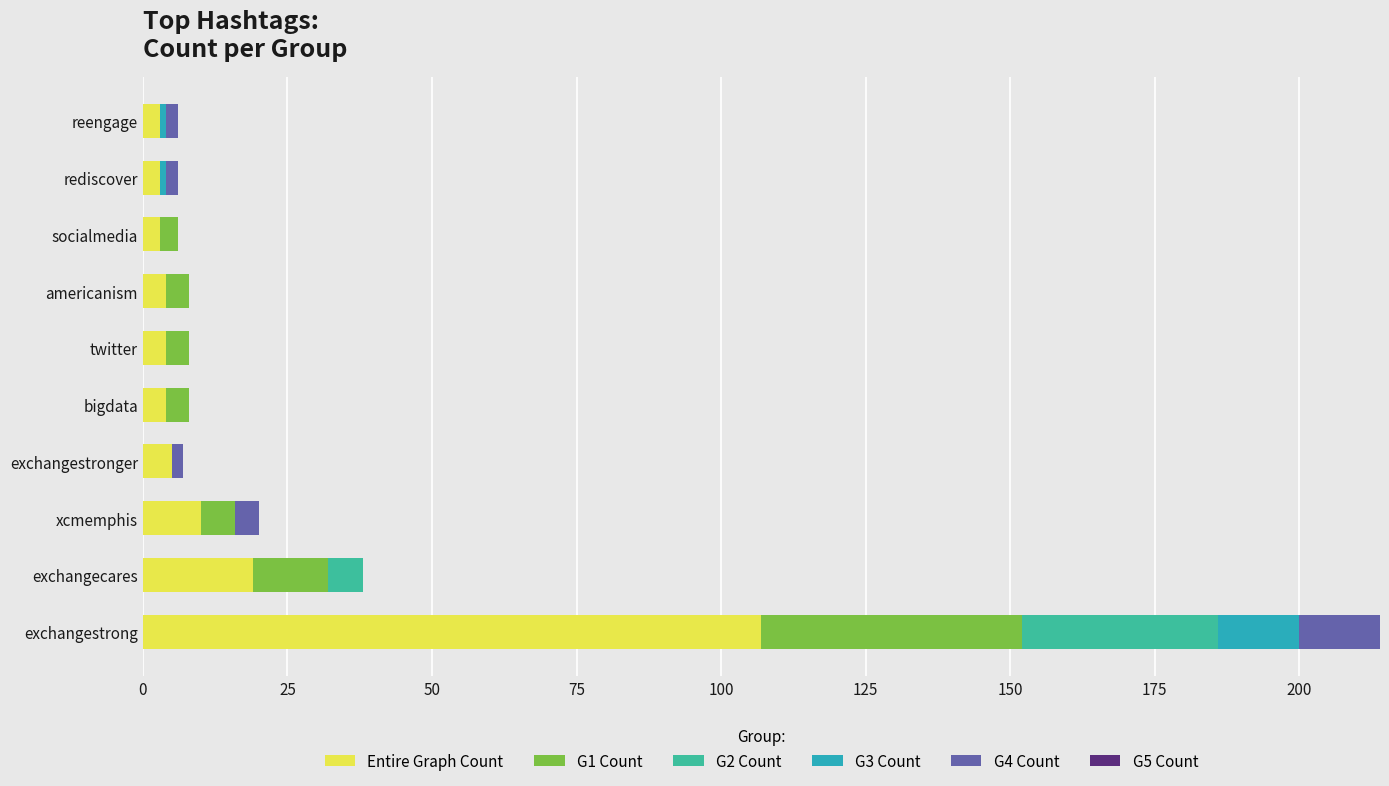

What is the value of the G4 Count bar at the 9th from the left?

2.0